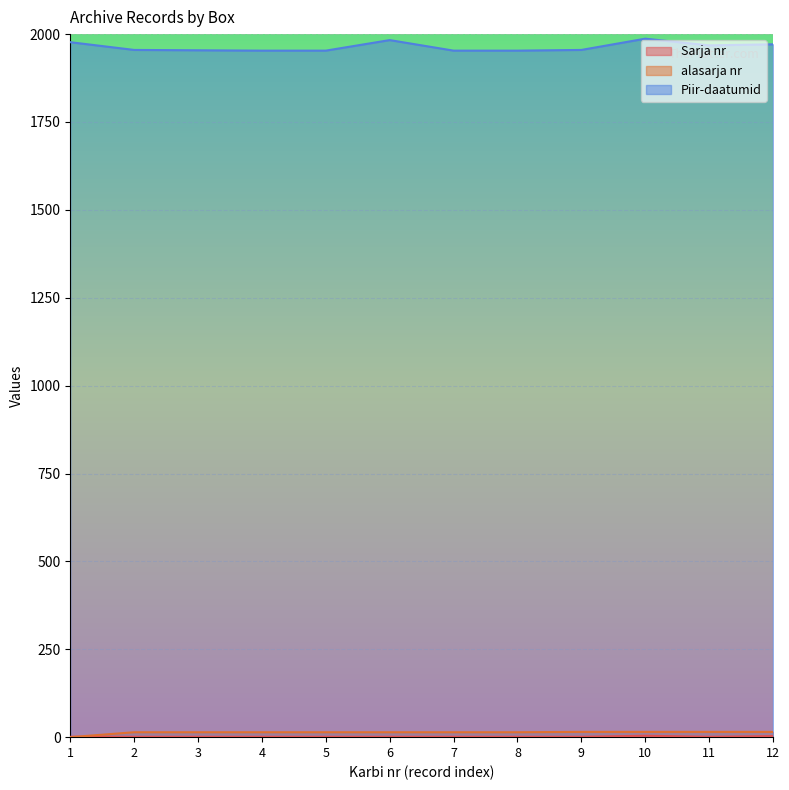

What are all the series names shown in the legend?

Sarja nr, alasarja nr, Piir-daatumid